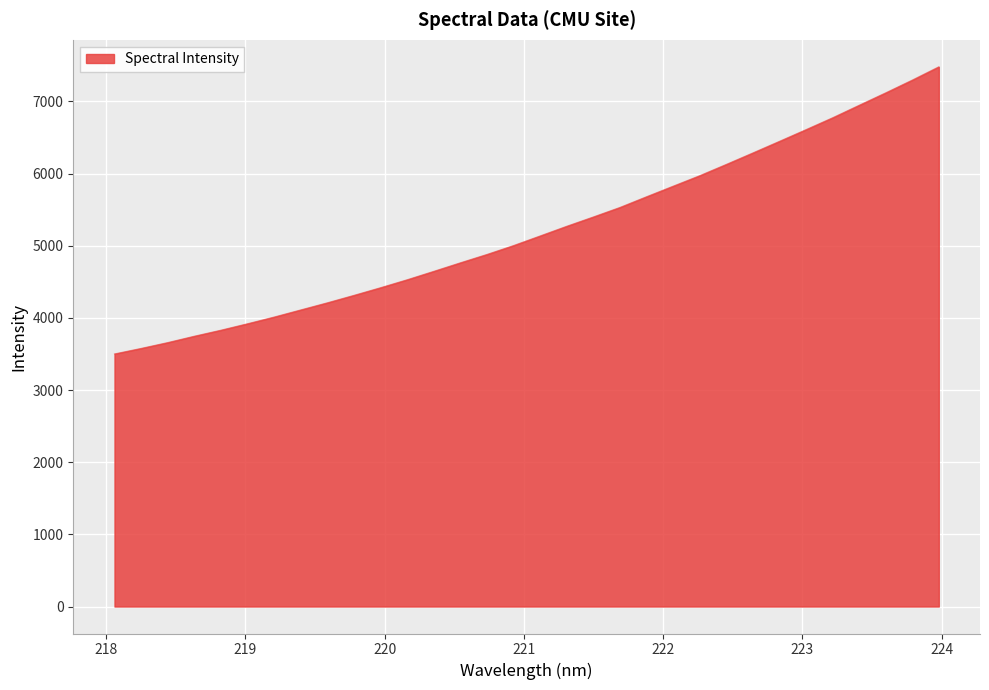

What is the smallest value displayed?

3500.9